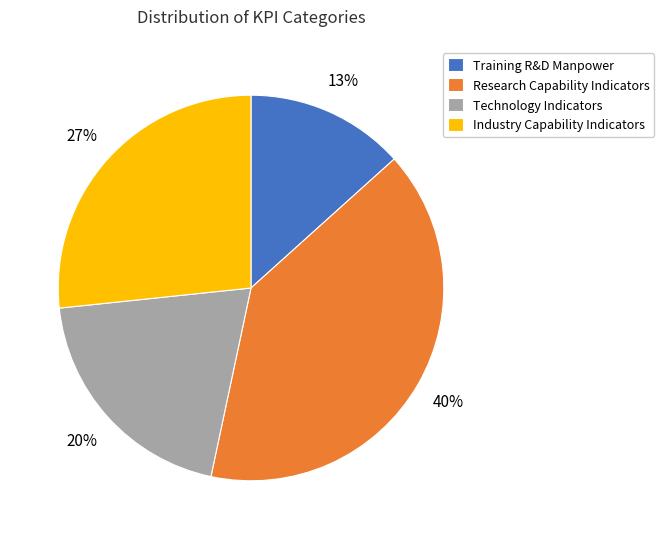

Approximately how many times larger is the value at Technology Indicators compared to Research Capability Indicators?

0.5